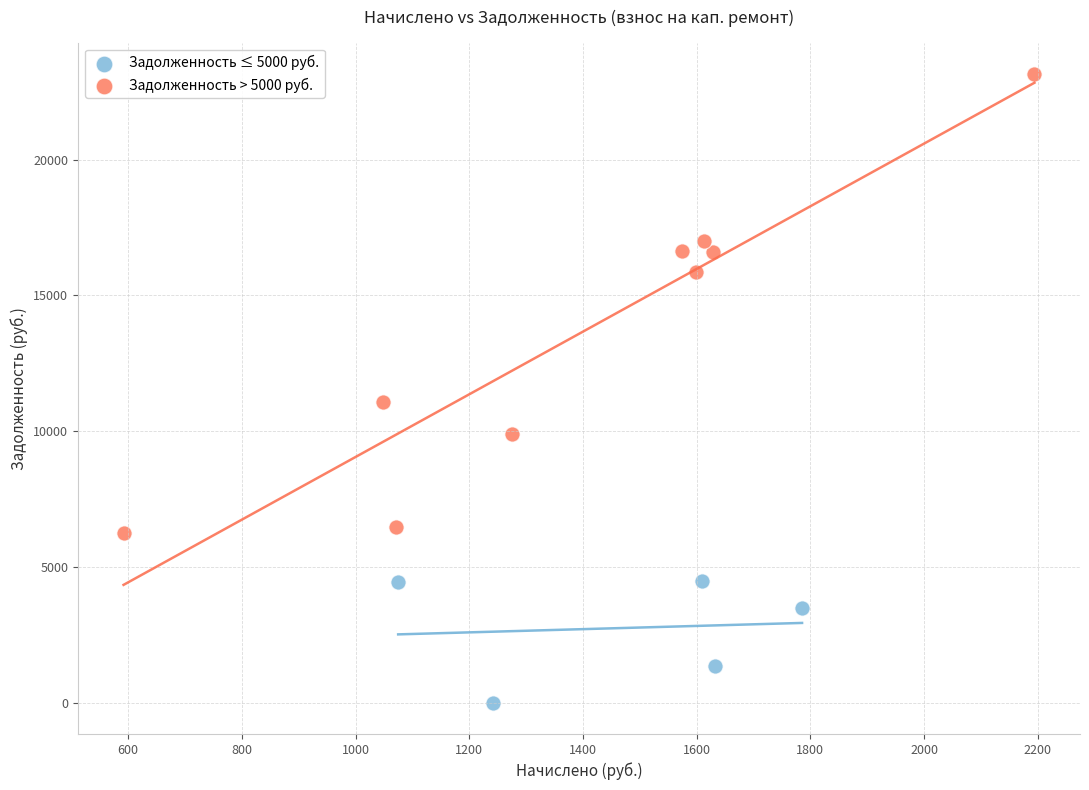

Which series contains the highest Y value?

Задолженность > 5000 руб.